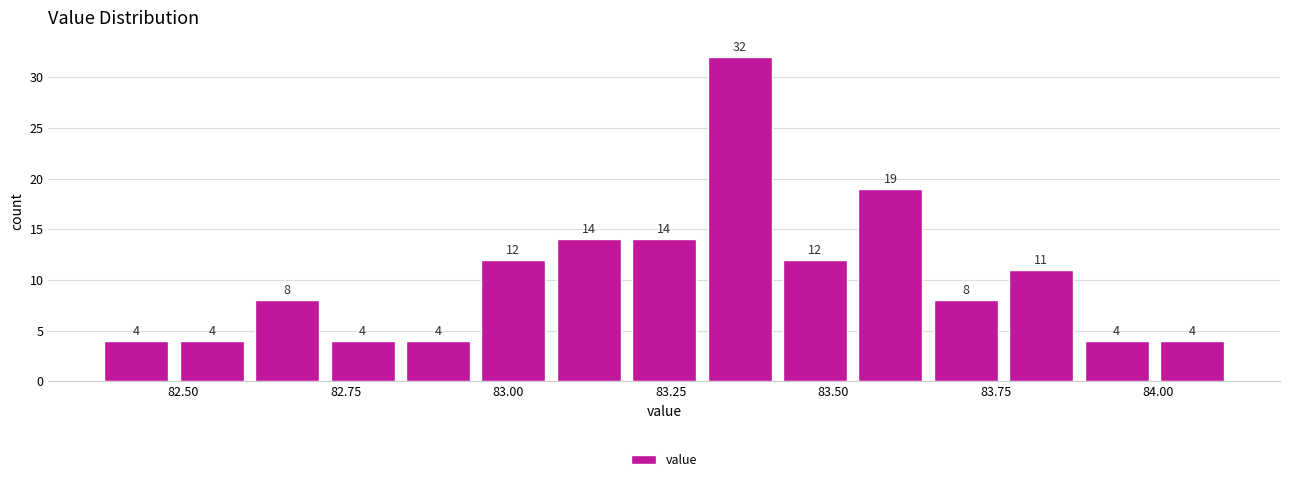

Read against the x-axis, roughly where is the centre of the tallest bar?

83.35